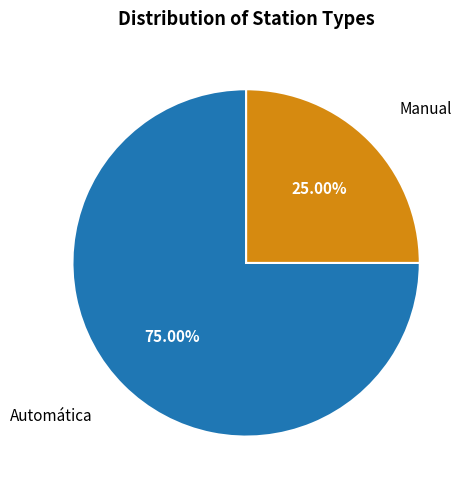

Does any single category account for the majority?

Yes